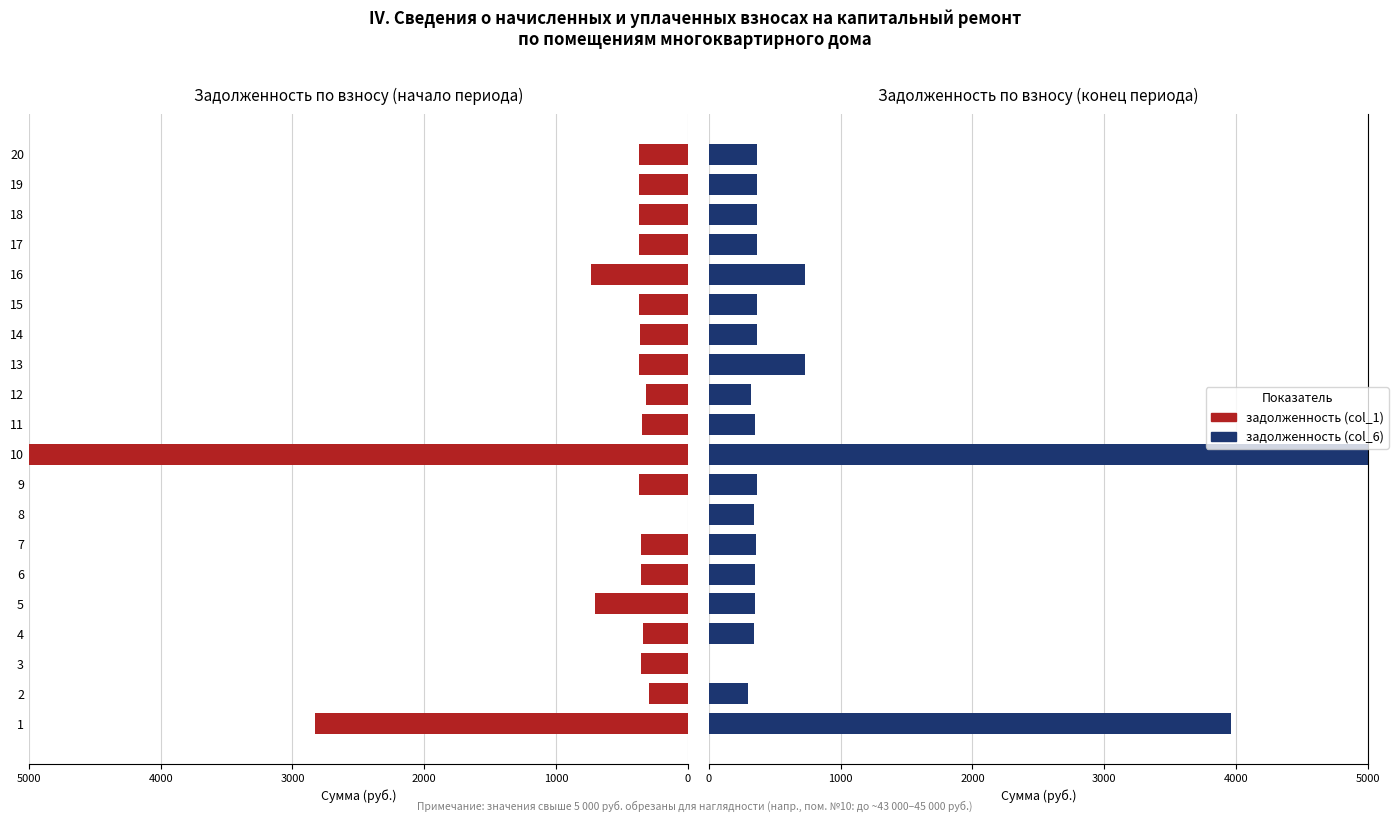

Is it true that задолженность (col_6) equals 343.9 at 7?

True